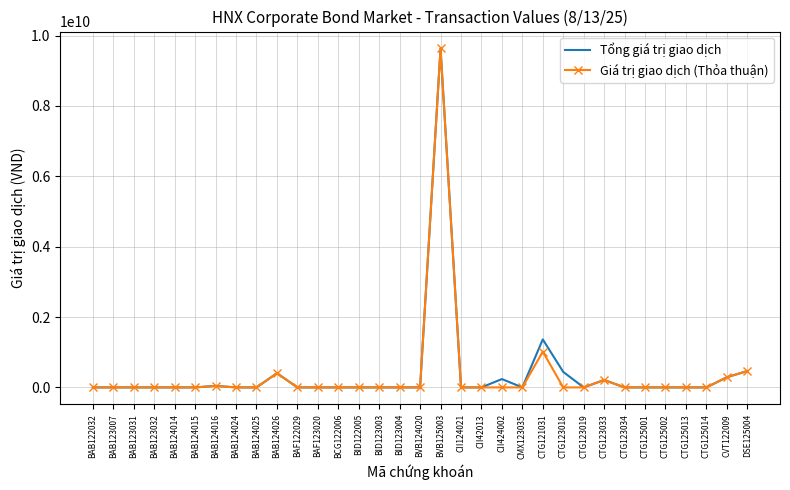

What is the maximum value for Giá trị giao dịch (Thỏa thuận)?

9634000526